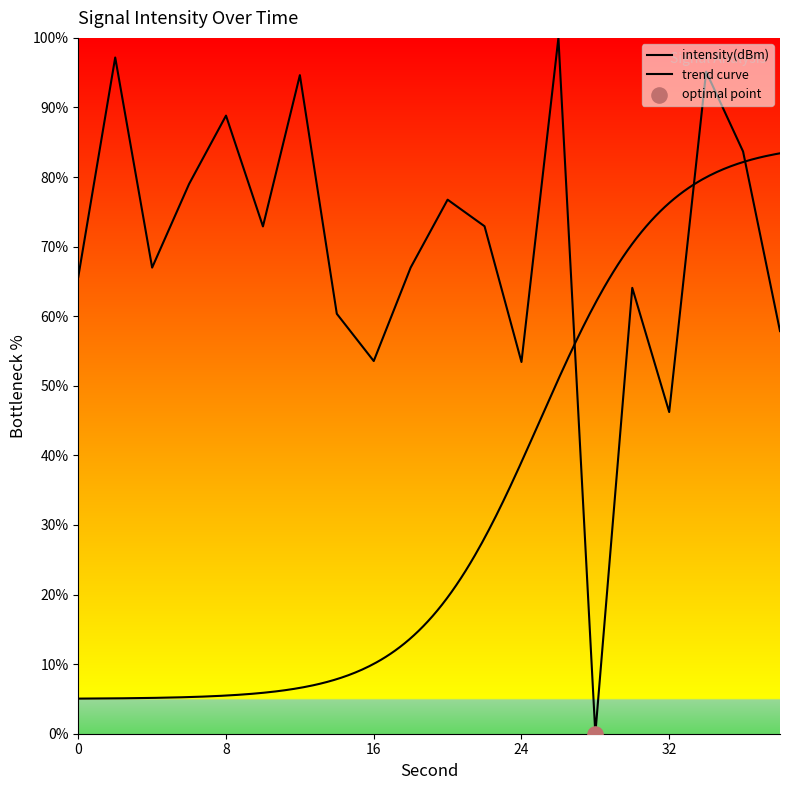

What is the change in value from 12 to 24?

-41.2